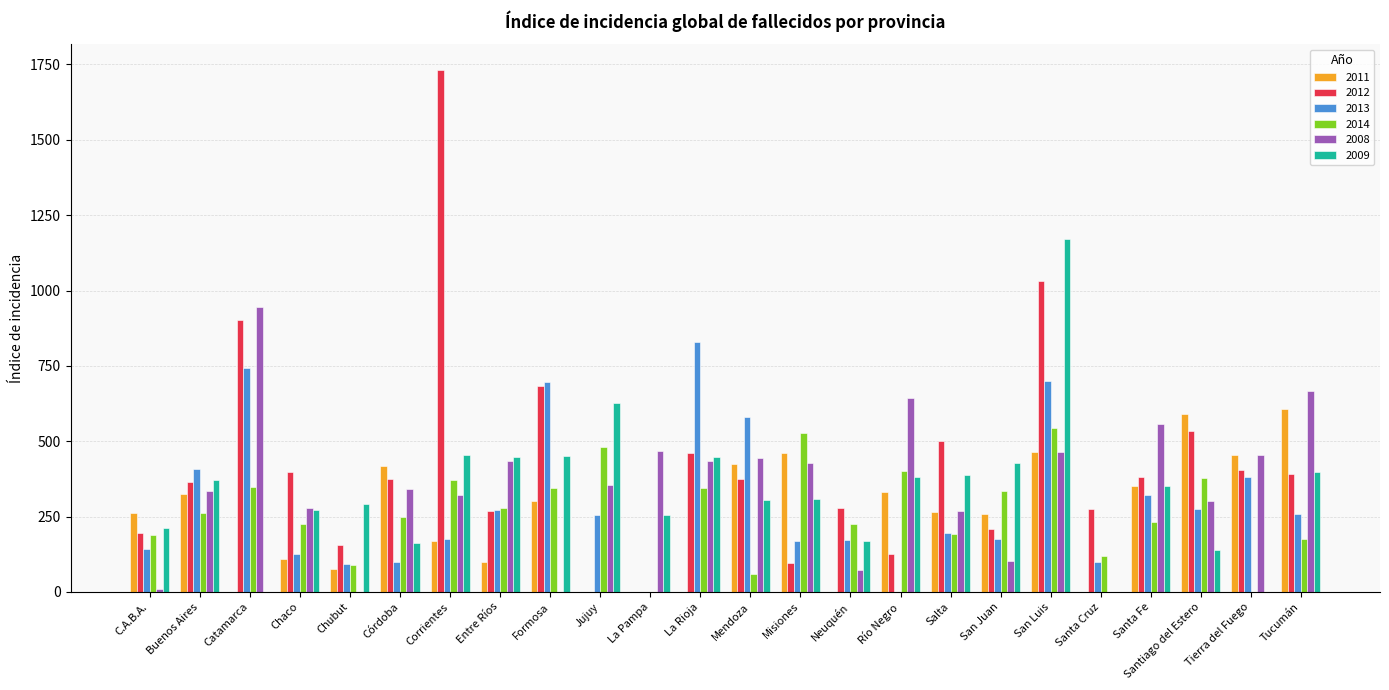

What is the sum of the 2012 values at Chubut and Entre Ríos?

423.6